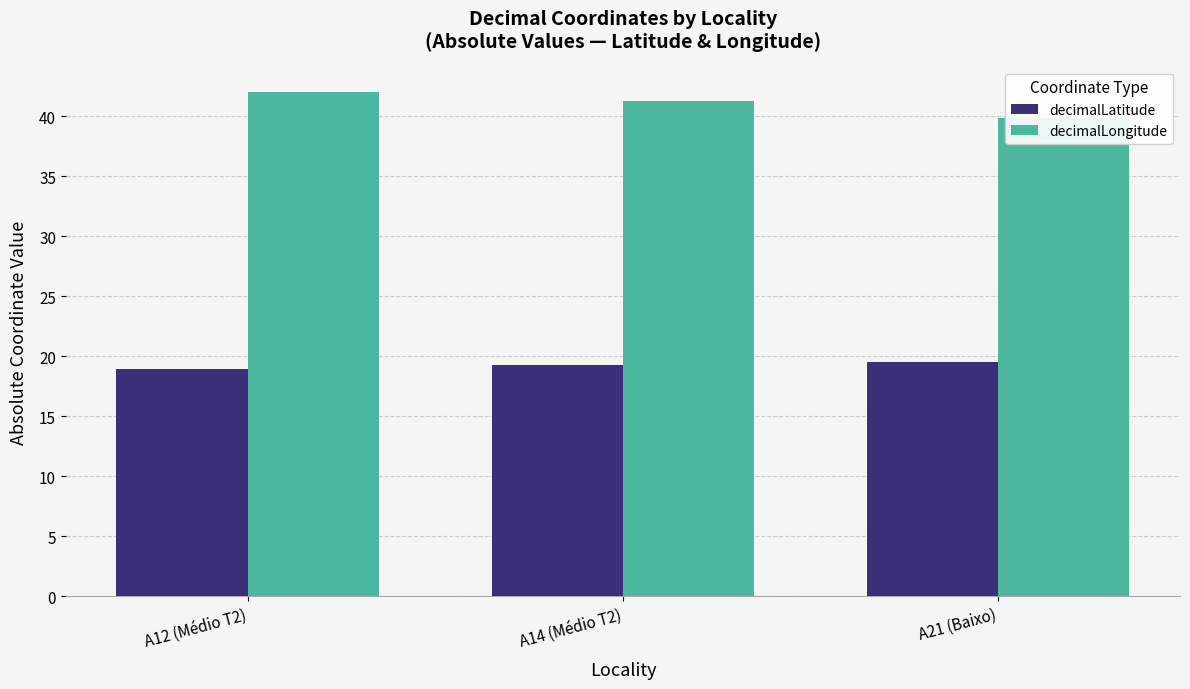

What is the sum of the decimalLongitude values at A21 (Baixo) and A12 (Médio T2)?

81.9